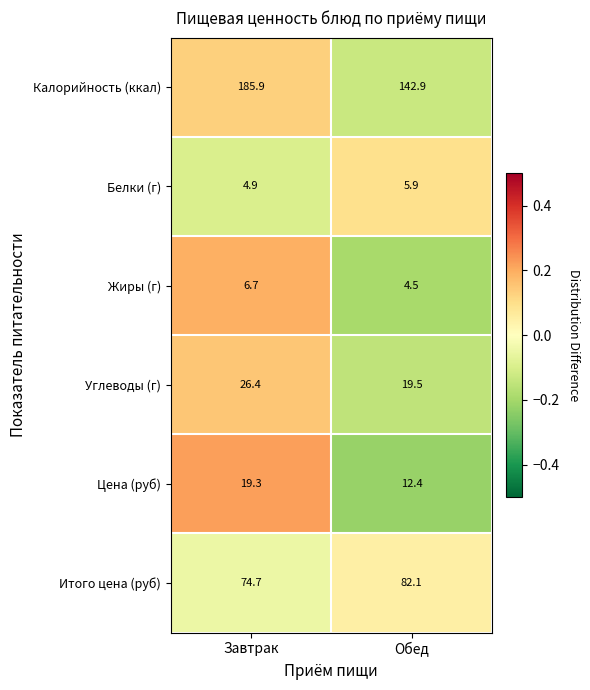

What is the average value of the Цена (руб) series?

15.9